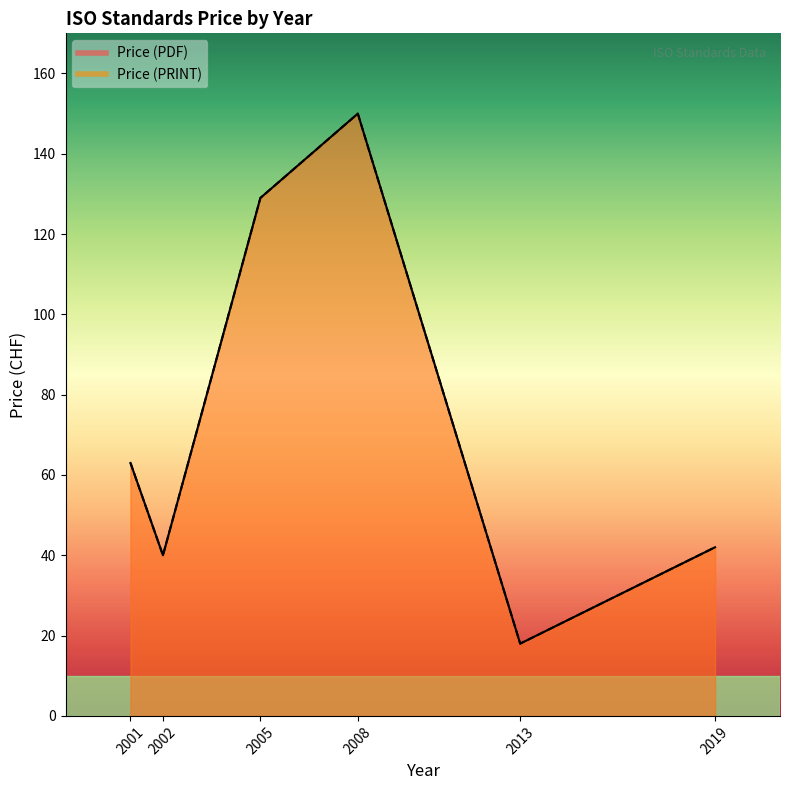

Is the value of Price (PDF) at 2008 greater than the value of Price (PRINT) at 2005?

Yes